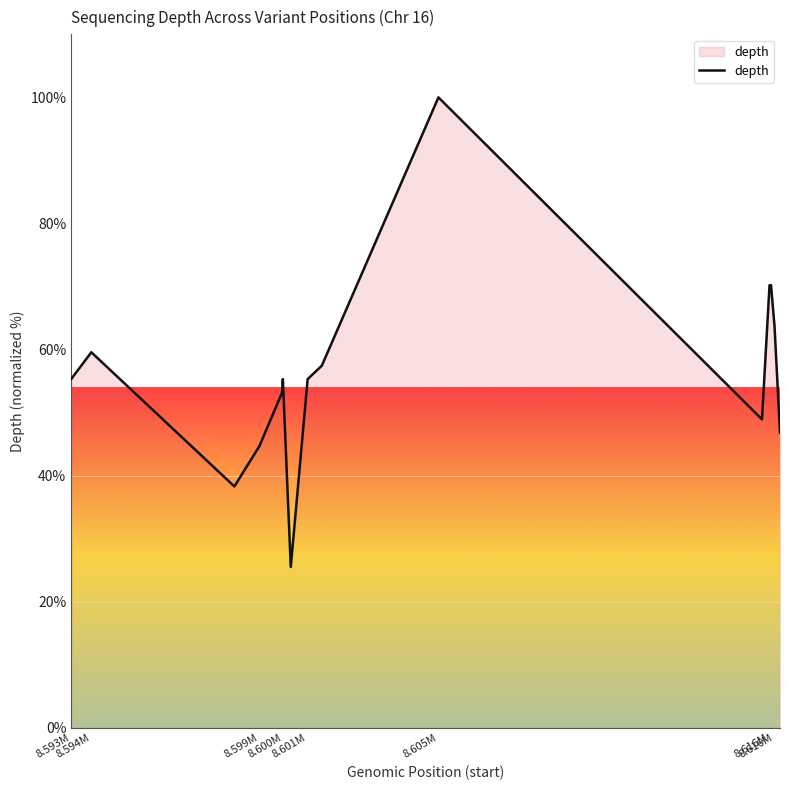

What is the smallest value displayed?

25.5